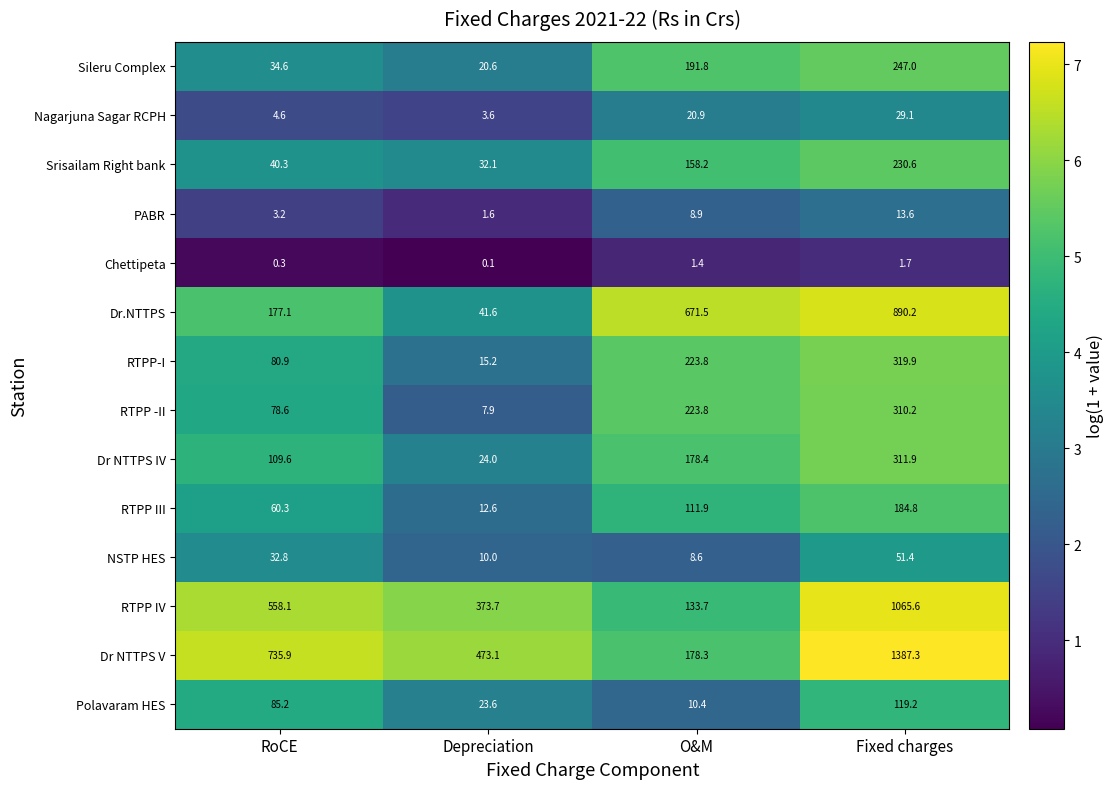

Is the value of RTPP IV at O&M greater than the value of Sileru Complex at O&M?

No